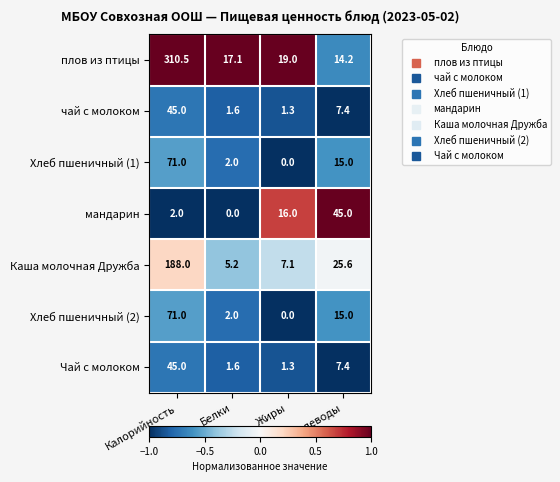

What is the sum of the плов из птицы values at Углеводы and Калорийность?

324.7